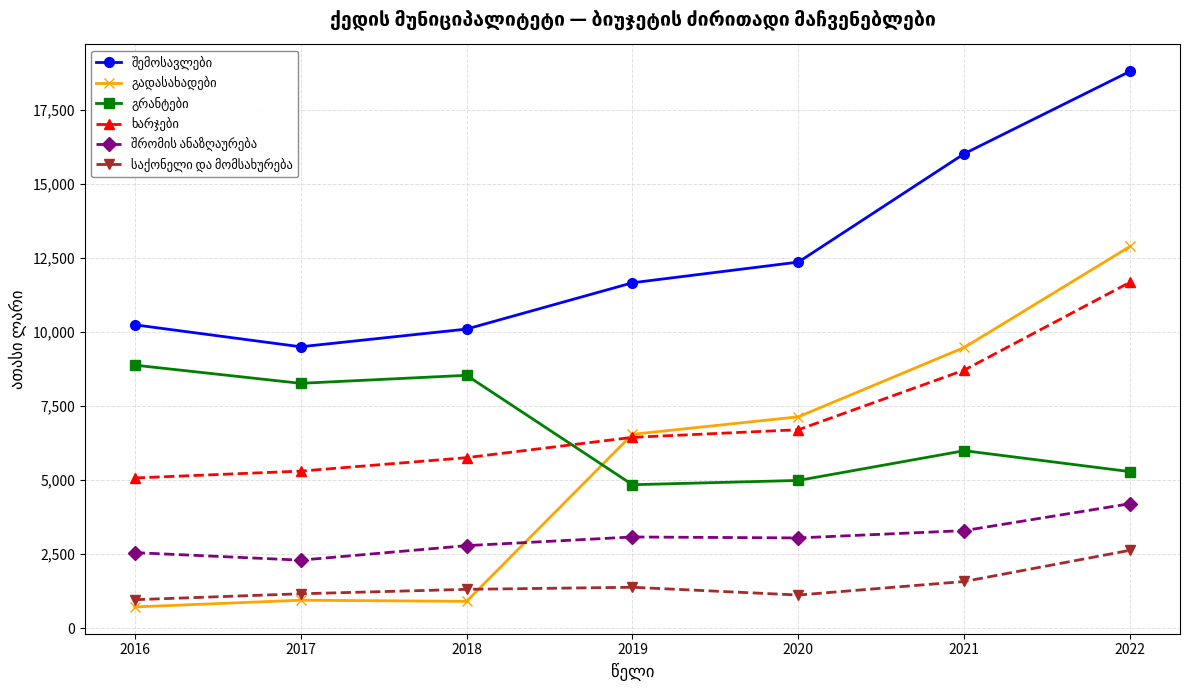

Which label corresponds to the largest value in the chart?

2022